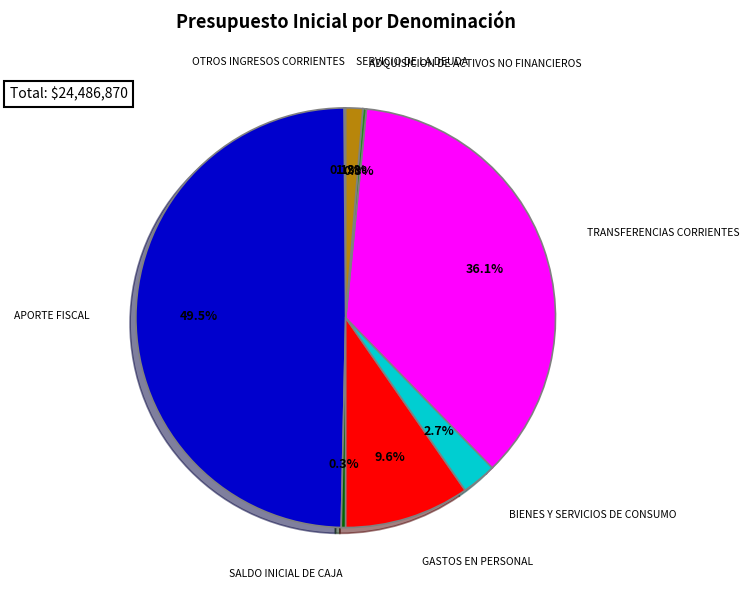

Which category has the smallest portion of the pie?

OTROS INGRESOS CORRIENTES